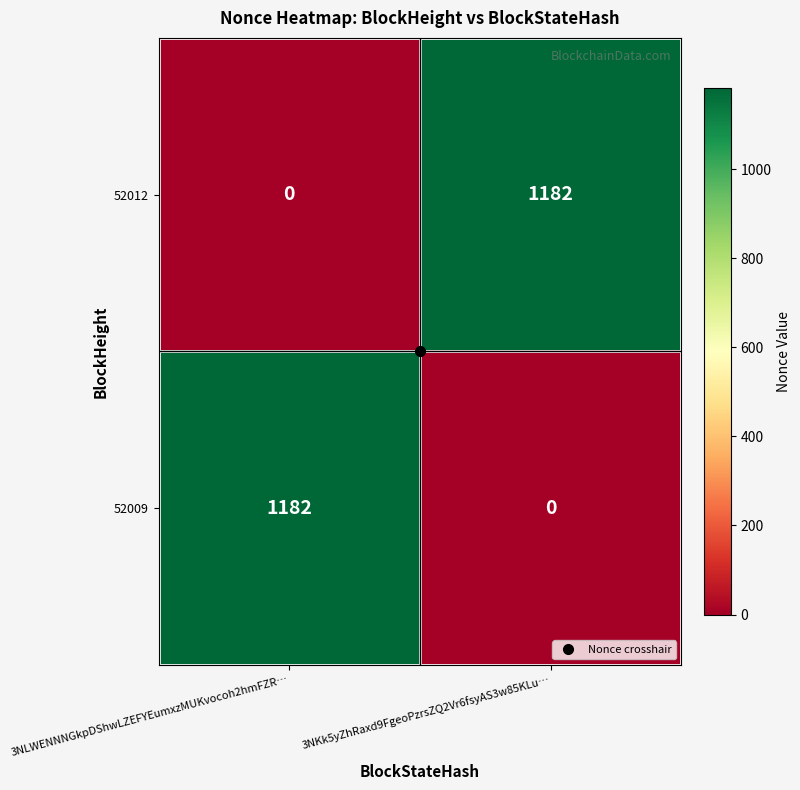

What is the difference between the highest and lowest values at 3NLWENNNGkpDShwLZEFYEumxzMUKvocoh2hmFZR…?

1182